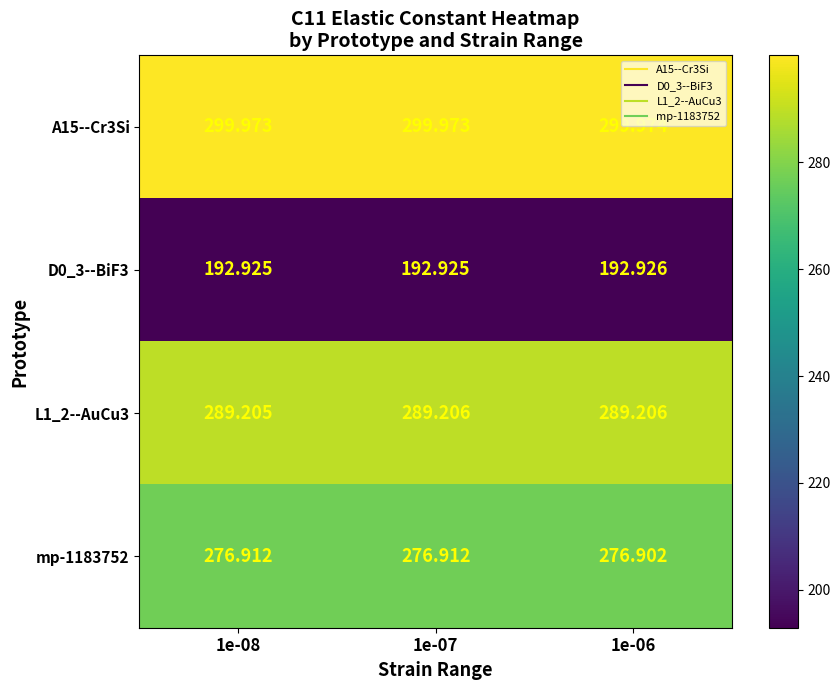

At which category is the sum across all series the highest?

1e-07